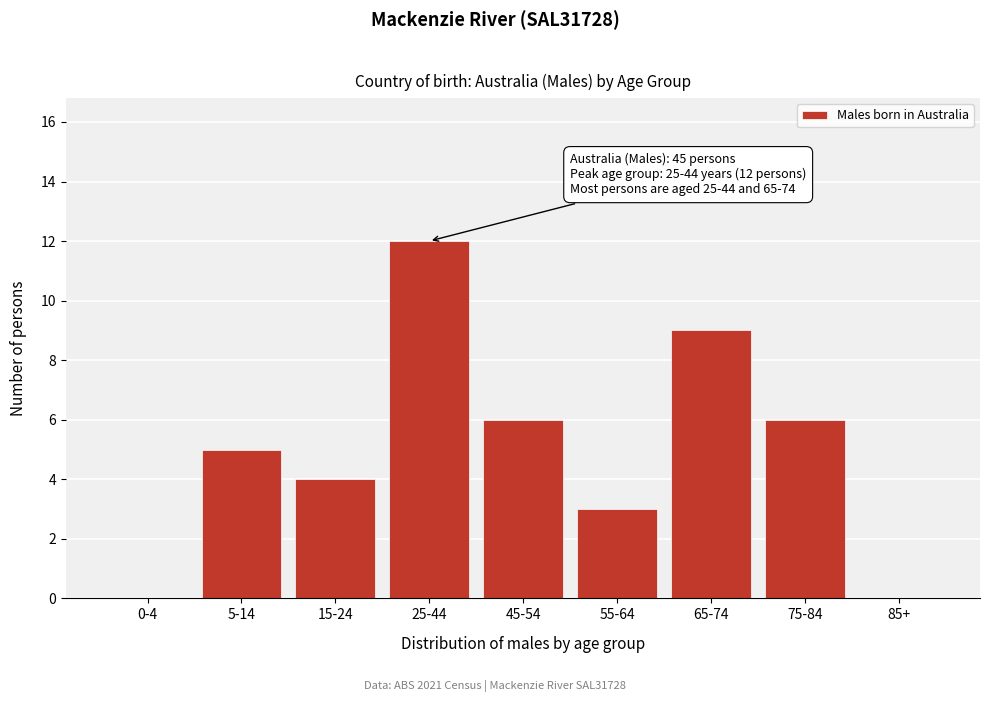

Reading left to right, list all the values displayed in this chart.

0-4=0	5-14=5	15-24=4	25-44=12	45-54=6	55-64=3	65-74=9	75-84=6	85+=0